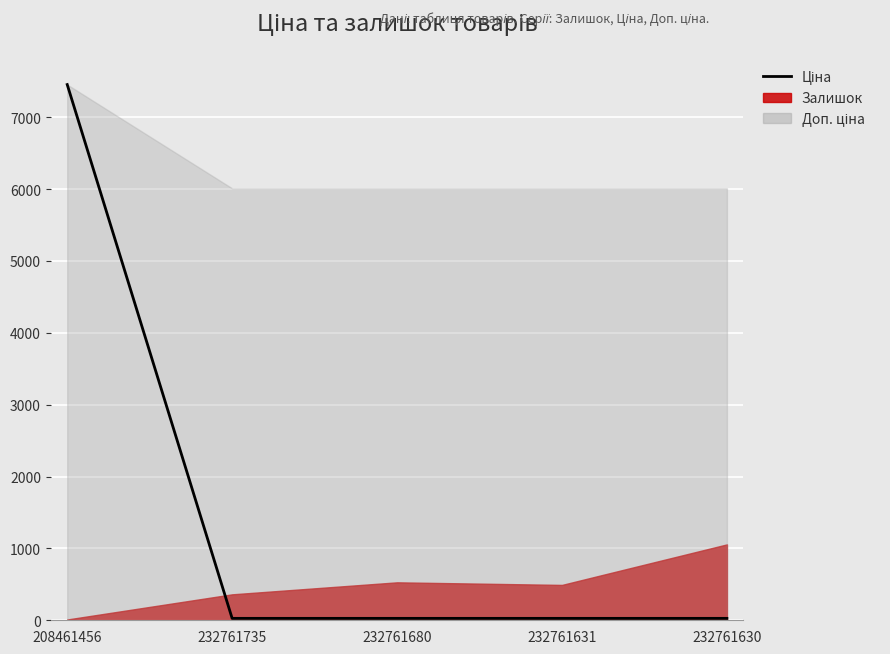

What is the maximum value shown in the chart?

7453.8